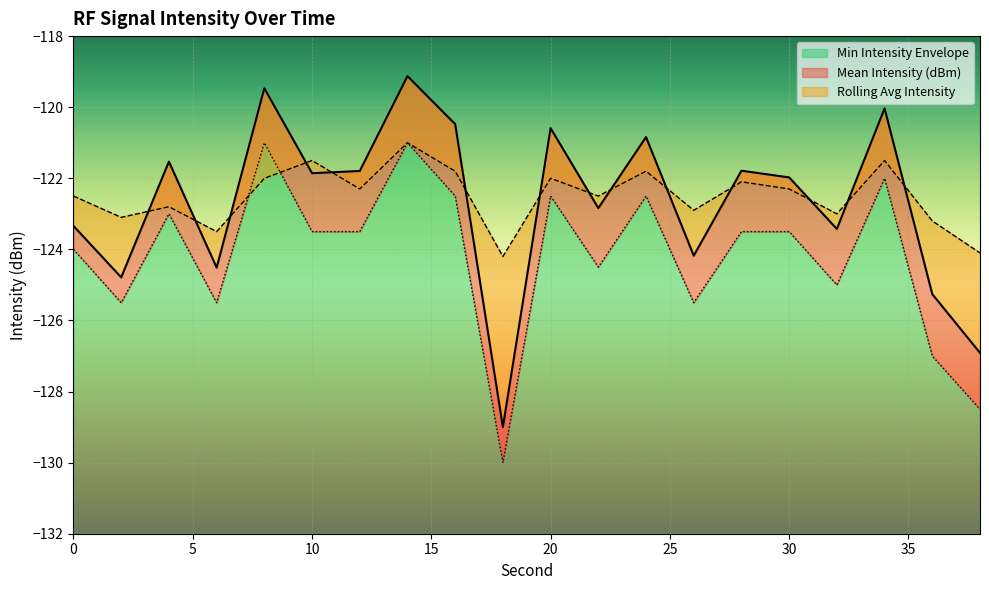

How many distinct data groups are displayed?

3